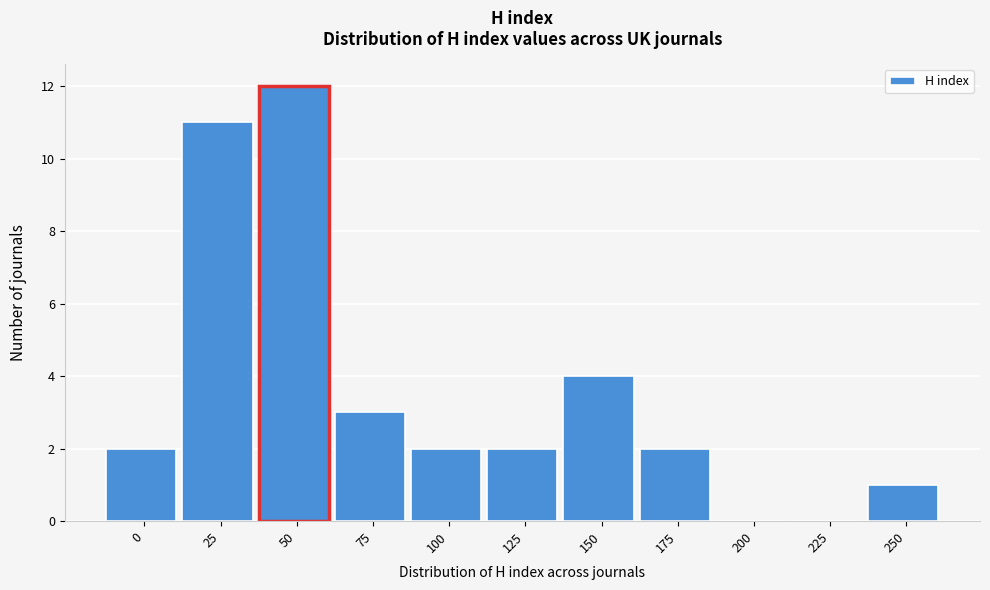

Reading left to right, list all the values displayed in this chart.

0=2	25=11	50=12	75=3	100=2	125=2	150=4	175=2	200=0	225=0	250=1